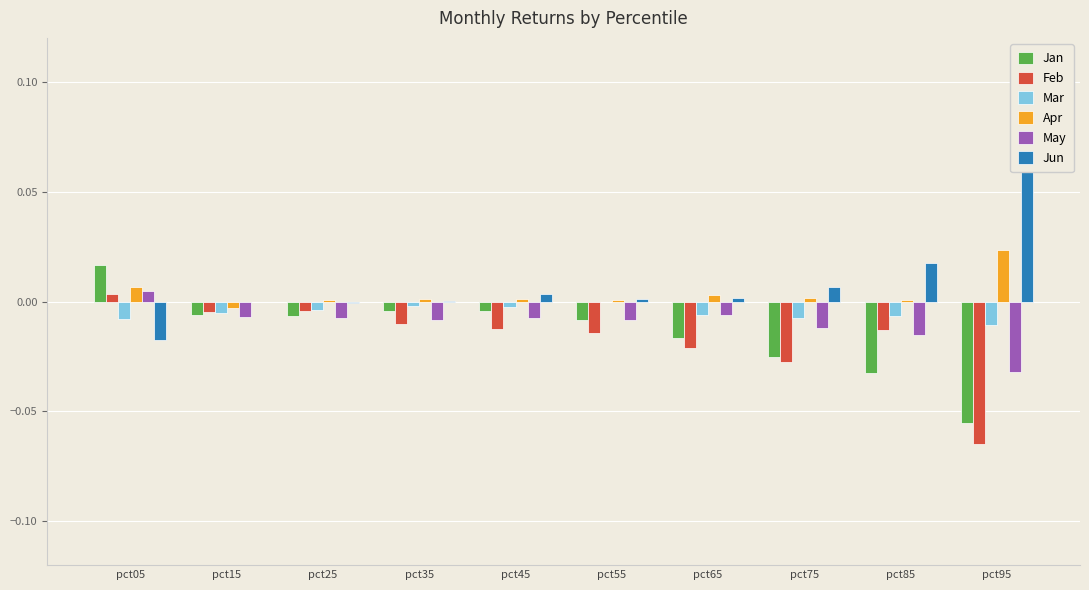

The value of Apr at pct75 is 0.0. True or false?

True